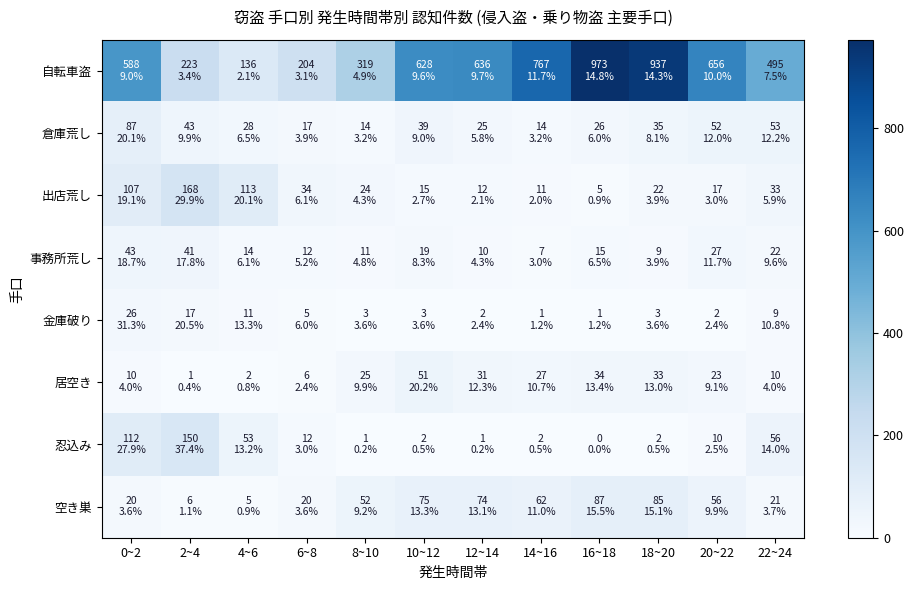

At which category does the chart reach its peak across all series?

16~18